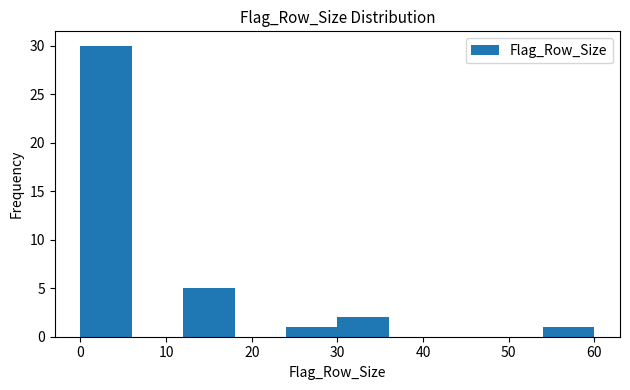

Reading left to right, list every bar in this chart as the range it spans on the x-axis followed by its height. The values are not printed on the chart, so give them approximately, as read against the axis.

0 to 6: 30
6 to 12: 0
12 to 18: 5
18 to 24: 0
24 to 30: 1
30 to 36: 2
36 to 42: 0
42 to 48: 0
48 to 54: 0
54 to 60: 1